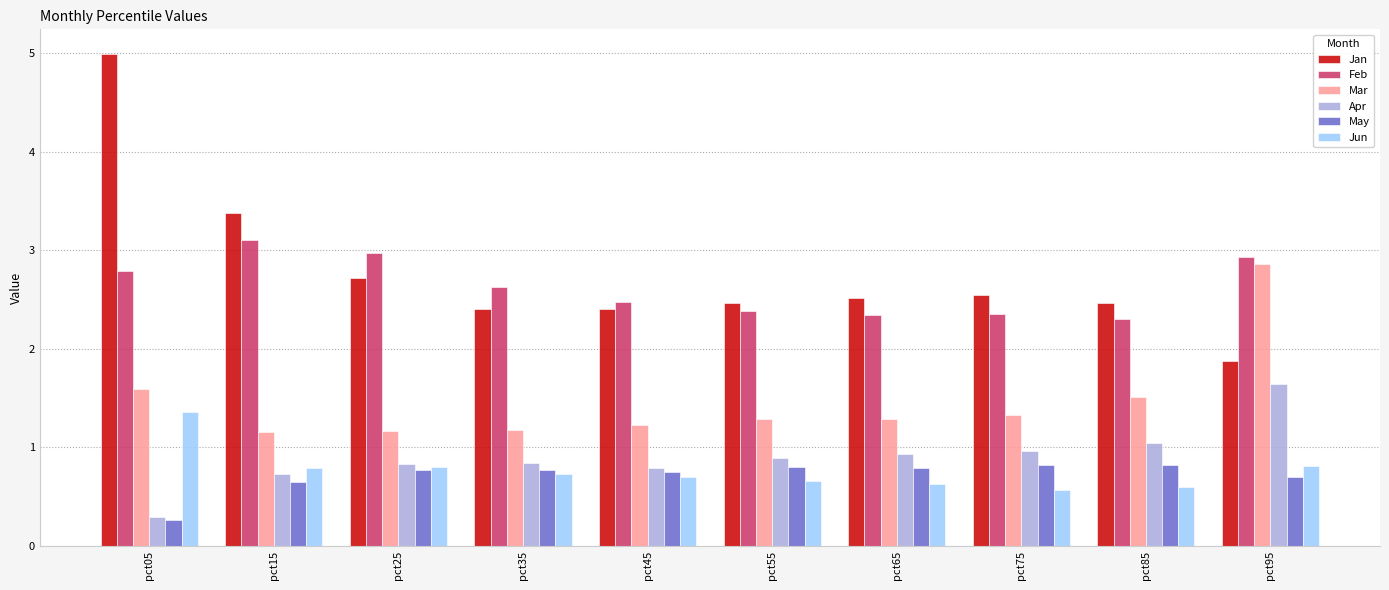

Which series has the largest total across all categories?

Jan